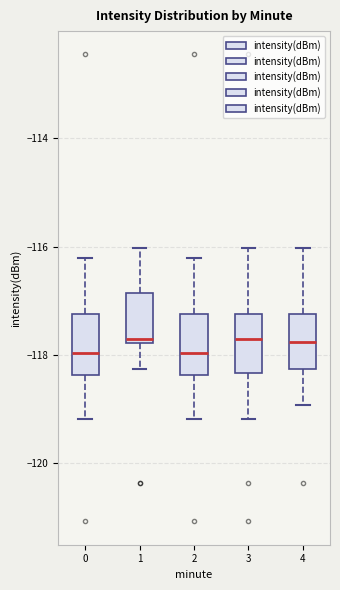

Reading left to right, transcribe this box plot: for each box, give where its median line is, the range the box spans, and where its two whiskers end, as read against the y-axis. The values are not printed on the chart, so give them approximately, as read against the axis.

0: median -118.0, box -118.4 to -117.2, whiskers -119.2 to -116.2
1: median -117.8 (just above the box's lower edge), box -117.8 to -116.8, whiskers -118.2 to -116.0
2: median -118.0, box -118.4 to -117.2, whiskers -119.2 to -116.2
3: median -117.8, box -118.4 to -117.2, whiskers -119.2 to -116.0
4: median -117.8, box -118.2 to -117.2, whiskers -119.0 to -116.0